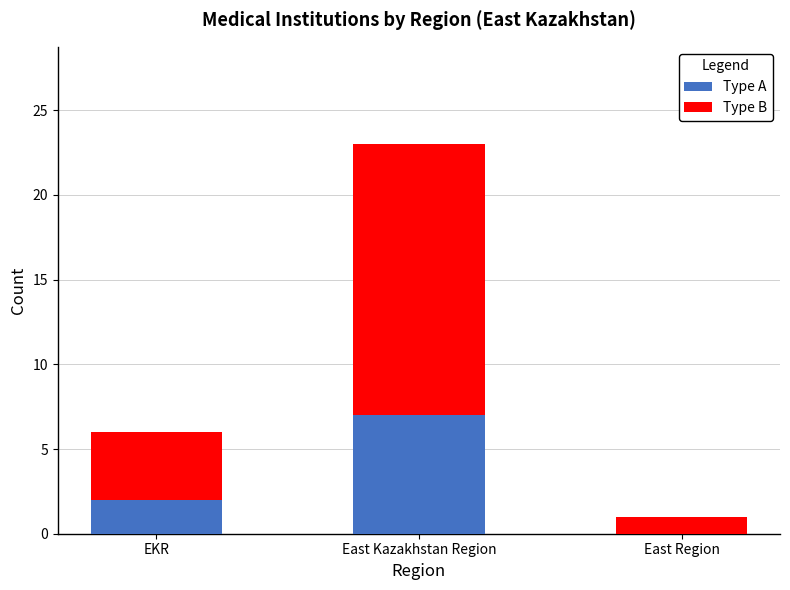

What is the total value across all series at East Kazakhstan Region?

23